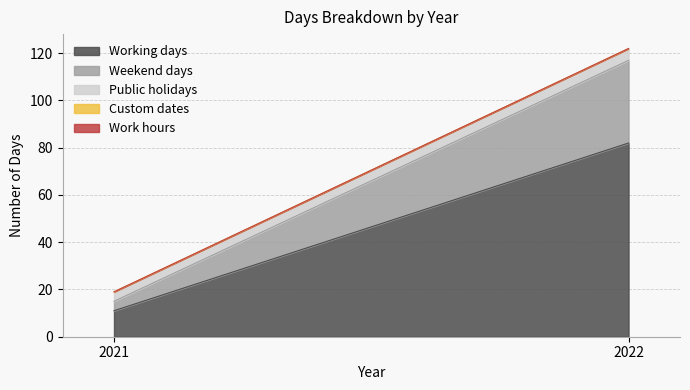

What is the value of the Working days point at the 1st from the left?

11